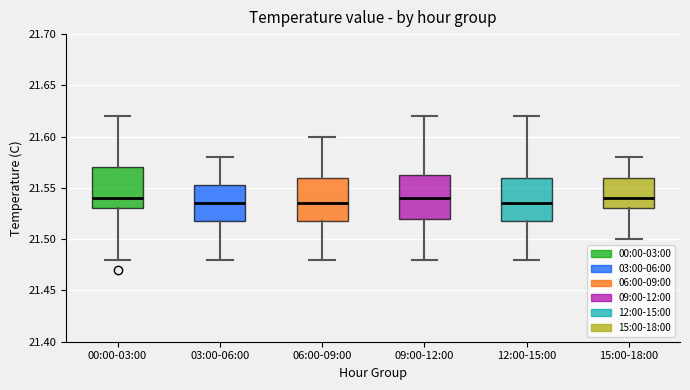

Where is the upper edge of the box for 15:00-18:00 on the y-axis? The values are not printed on the chart, so give them approximately, as read against the axis.

21.560